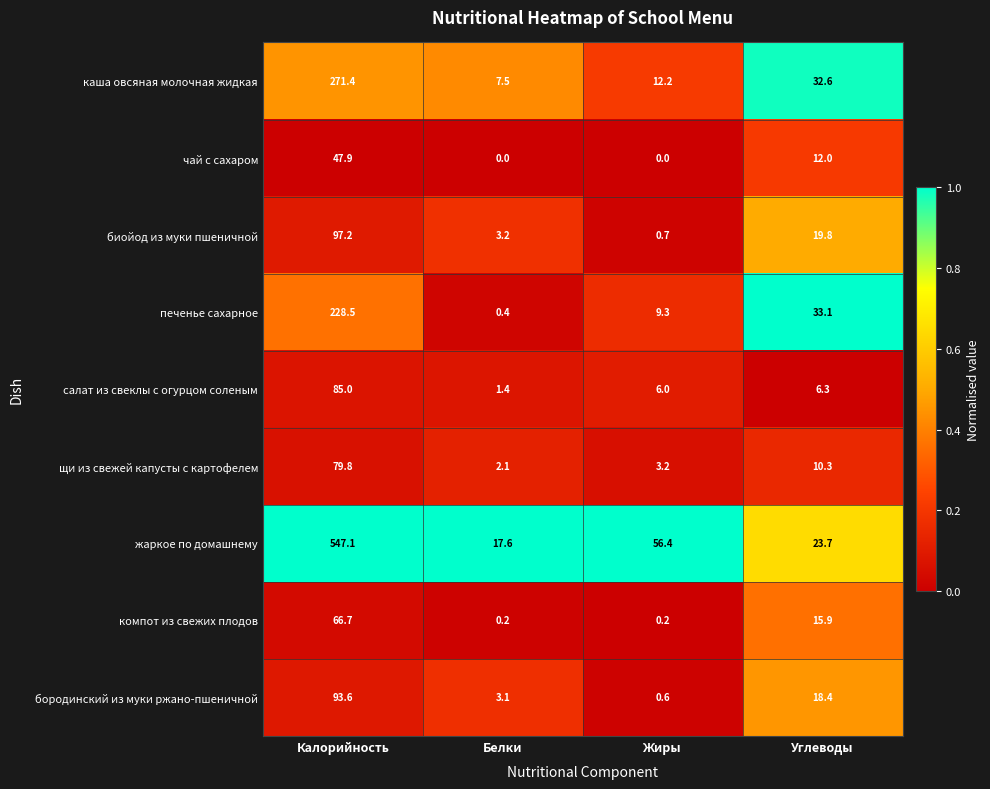

Which label corresponds to the largest value in the chart?

Калорийность